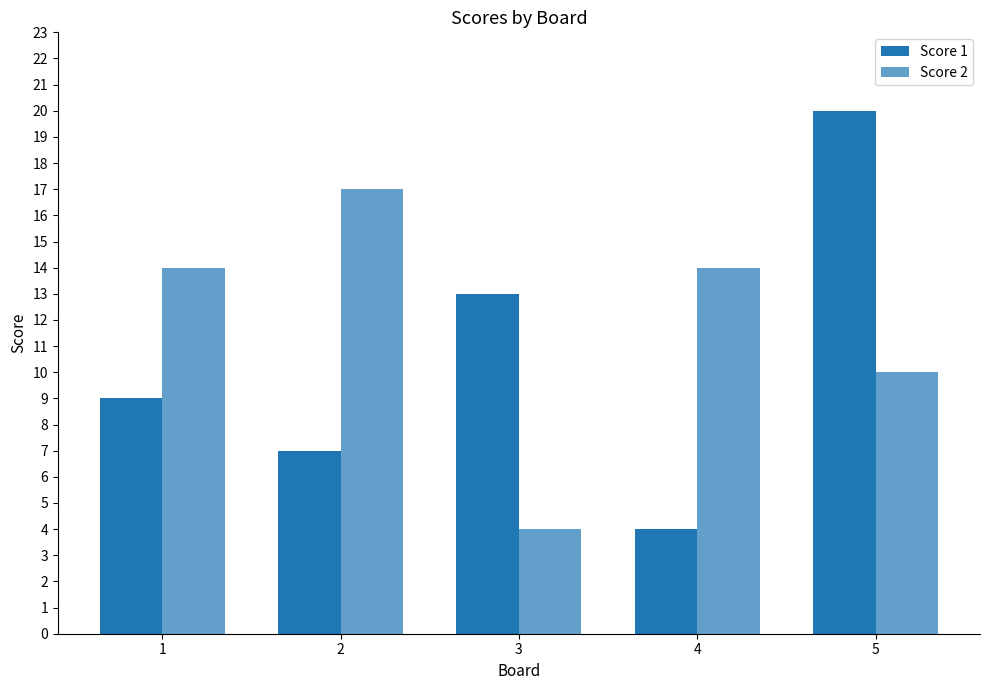

How many data points in Score 2 are less than 14?

2